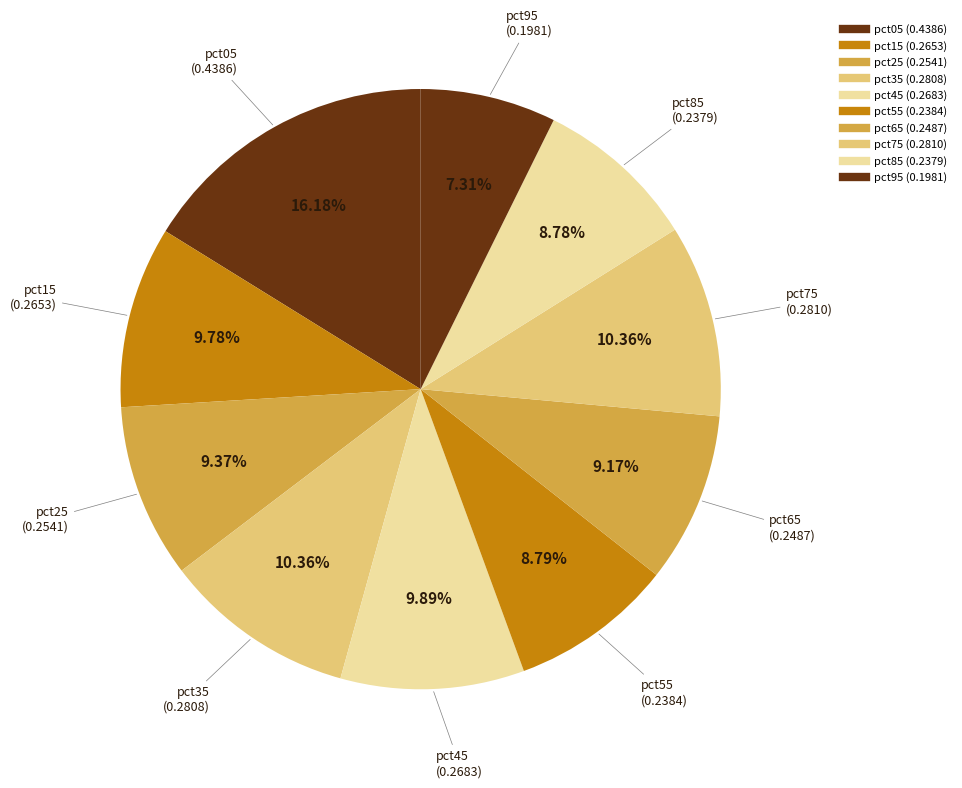

How many slices are in this pie chart?

10